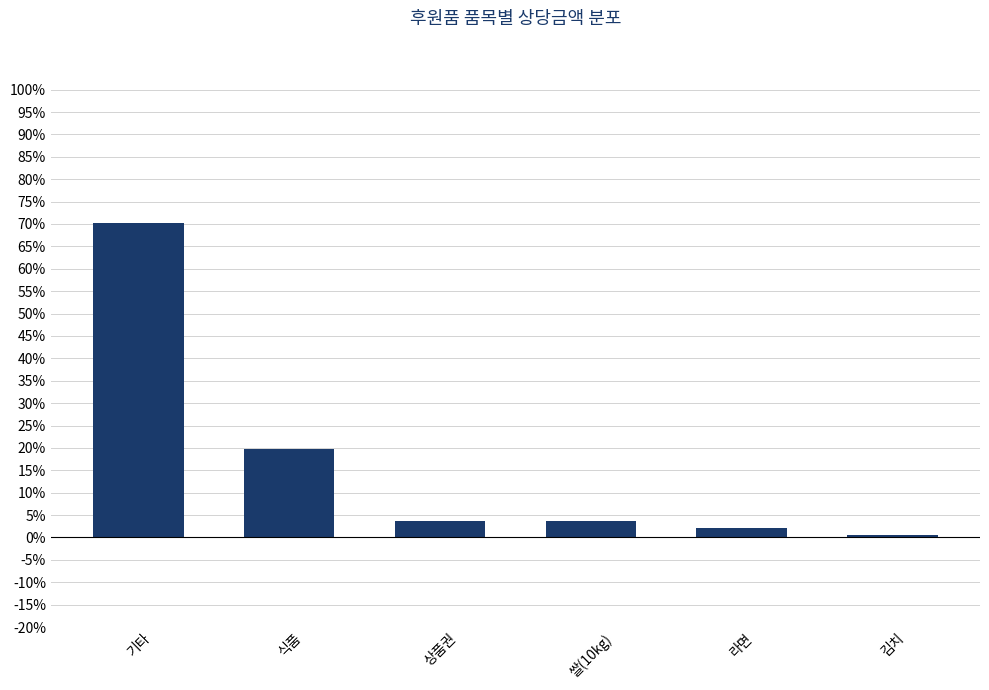

What is the value of the 4th bar from the left?

3.6